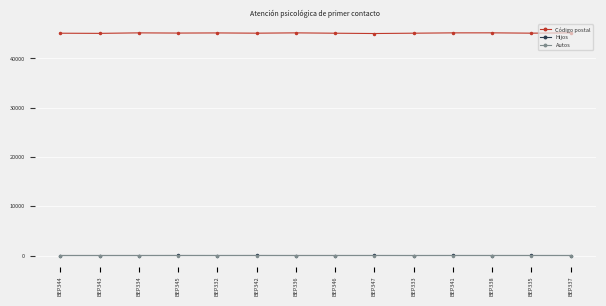

True or false: Hijos and Código postal intersect in this chart.

False